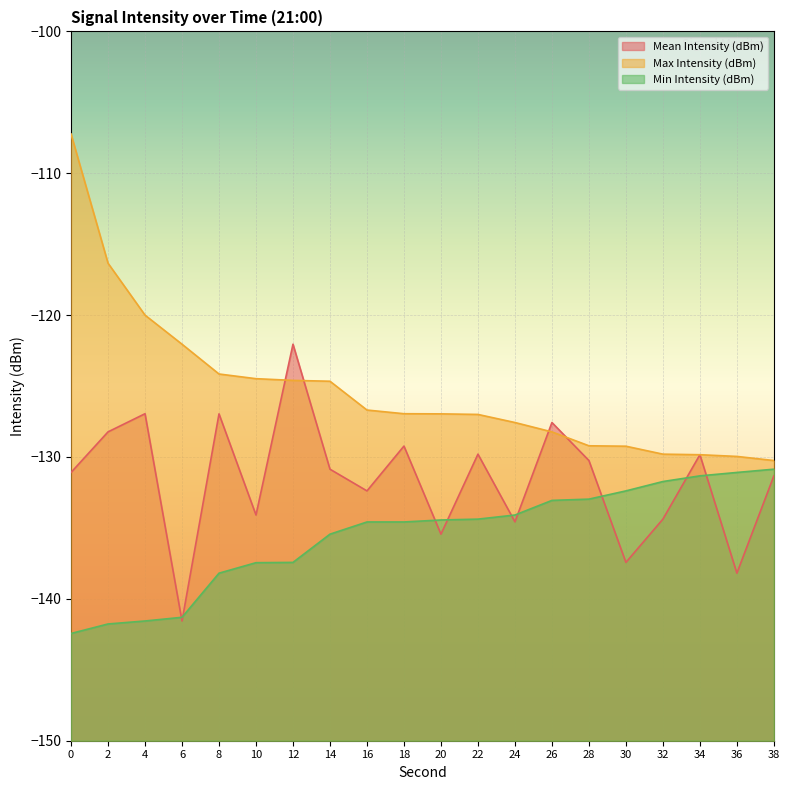

At which label is Min Intensity (dBm) closest to -136?

14